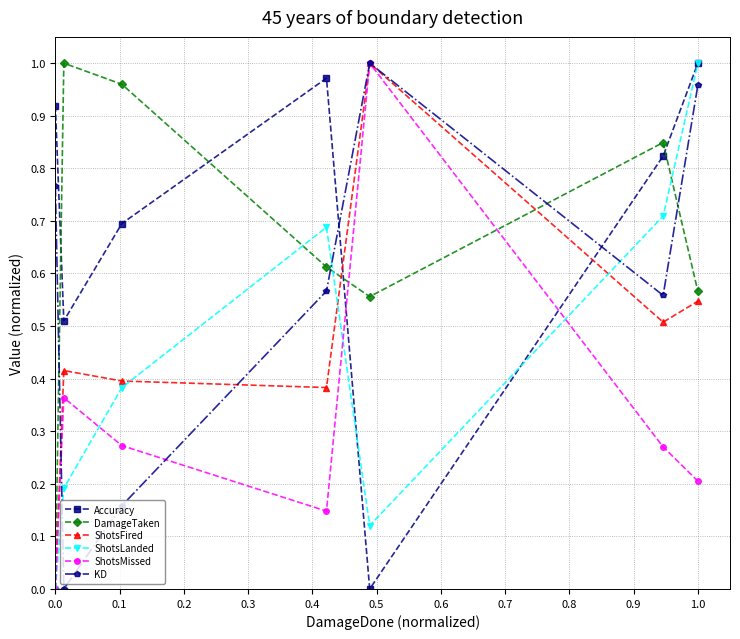

Which series has the largest total across all categories?

Accuracy